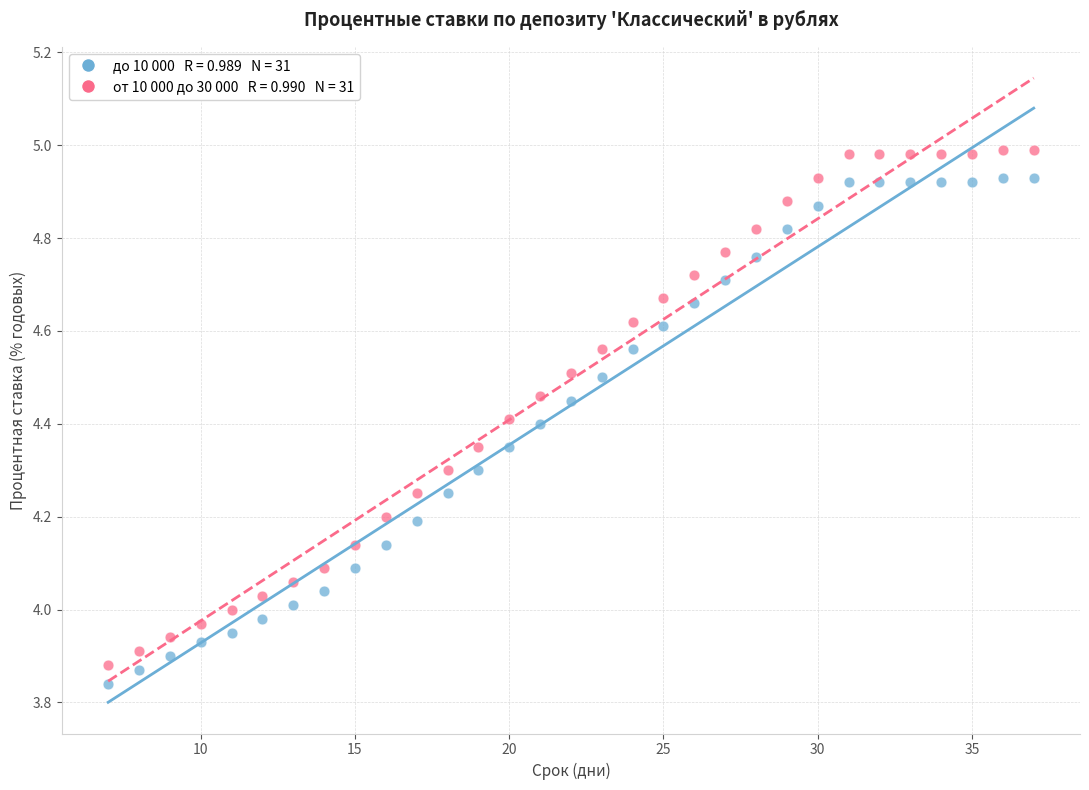

Across all data points, what is the range of X values (max minus min)?

30.0